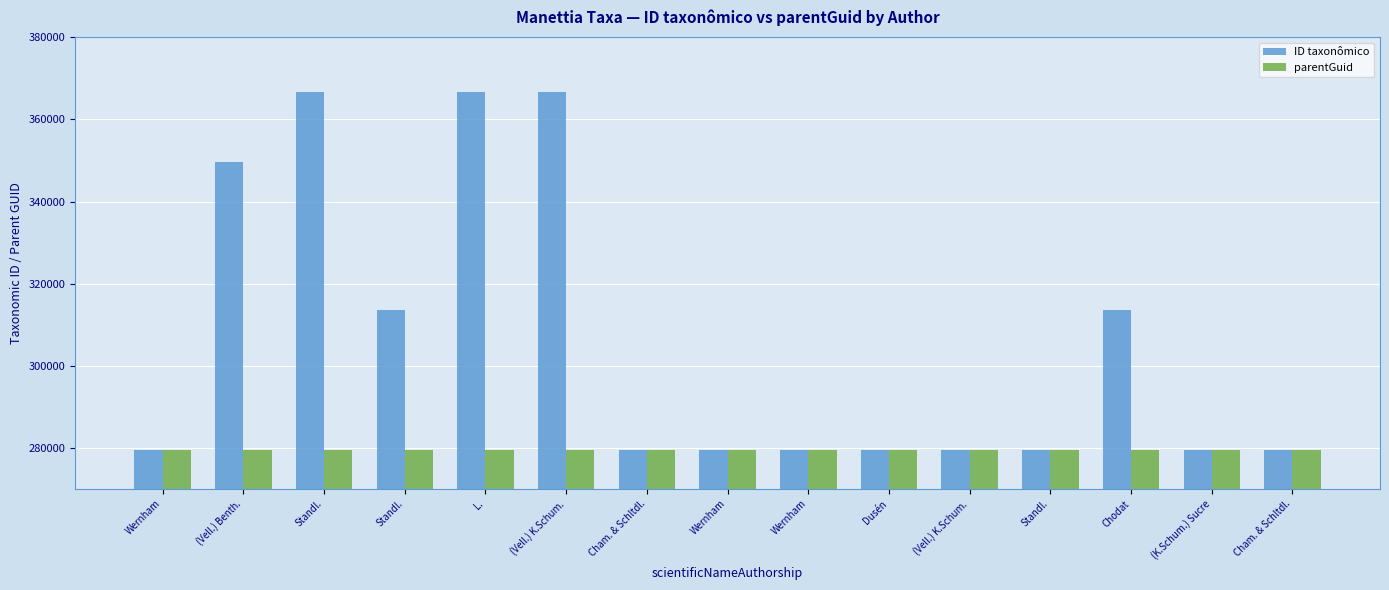

Are the bars grouped side by side (vs. stacked)?

Yes